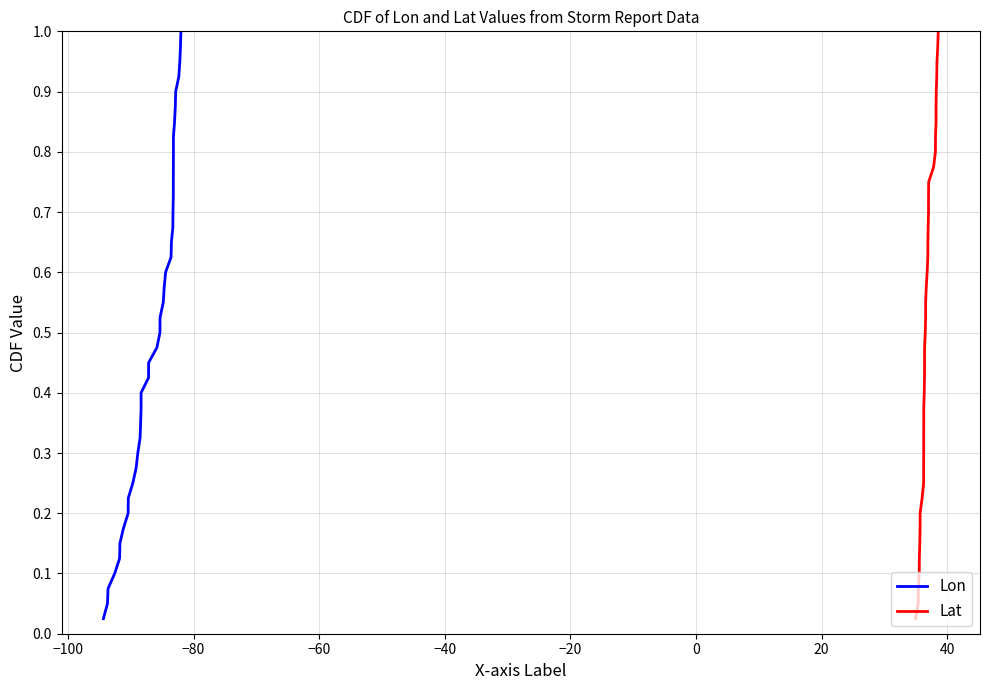

True or false: Lat and Lon cross at least once.

False